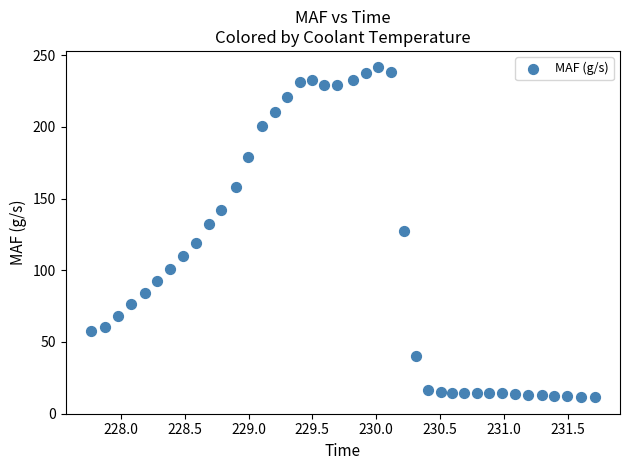

What is the range of X values (max minus min)?

3.9